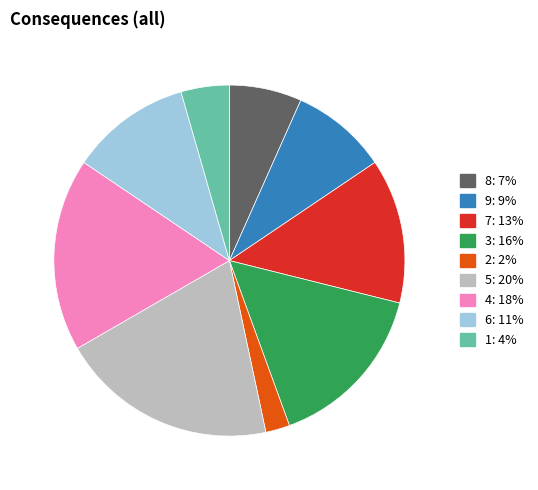

The 2: 2% slice represents 11% of the pie. True or false?

False